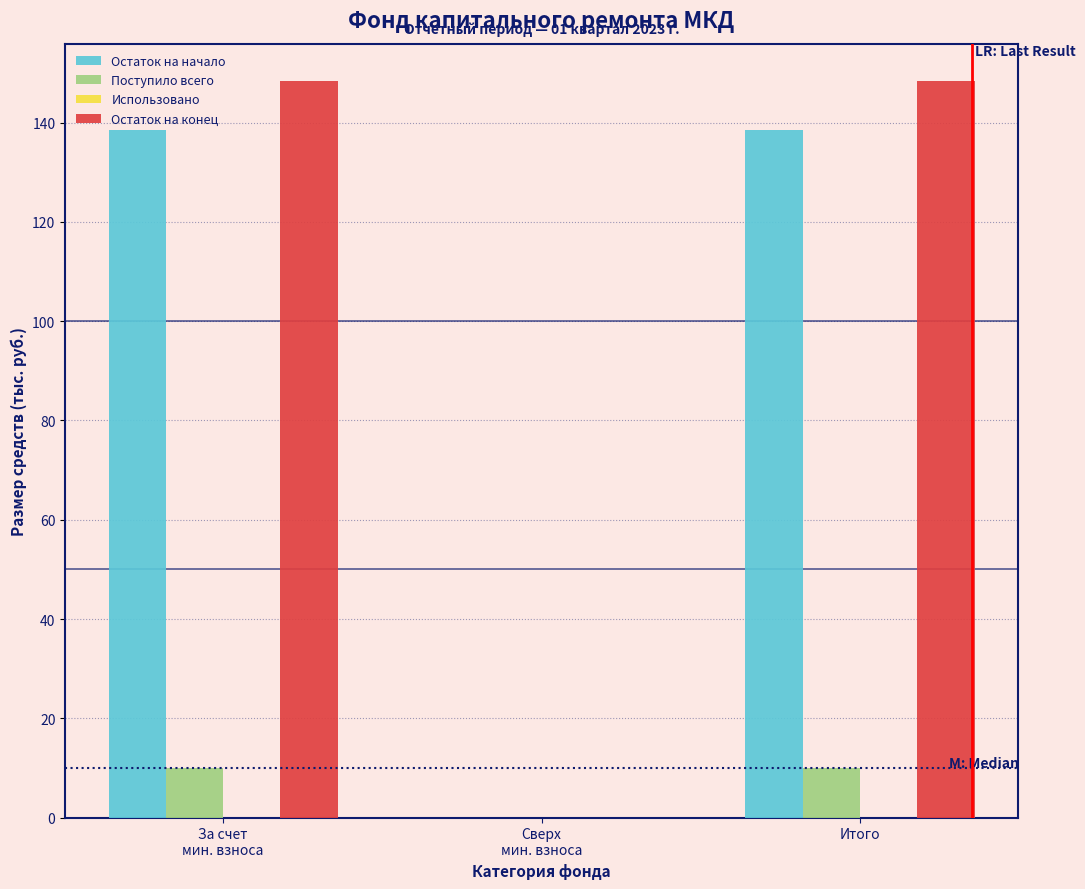

What is the maximum value for Остаток на конец?

148.5